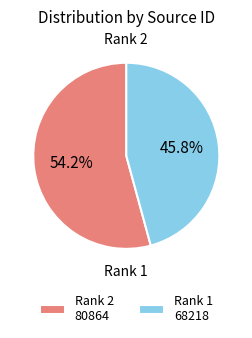

To the nearest percent, what percentage of the pie is Rank 2?

54%